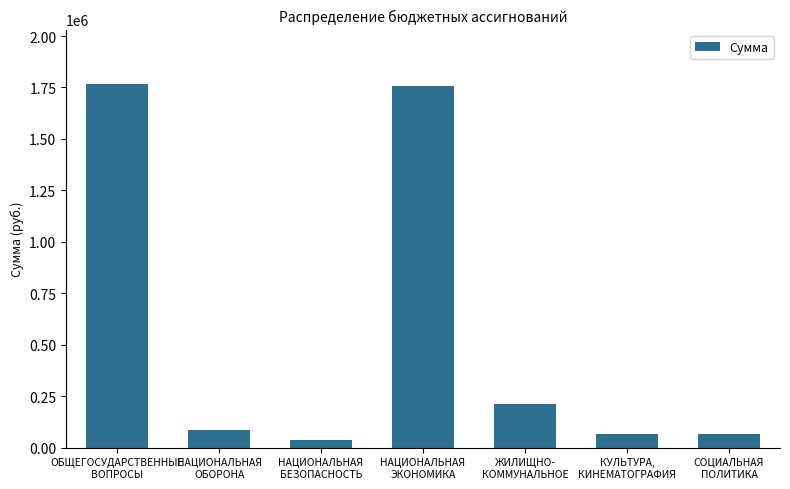

What is the maximum value shown in the chart?

1766621.4